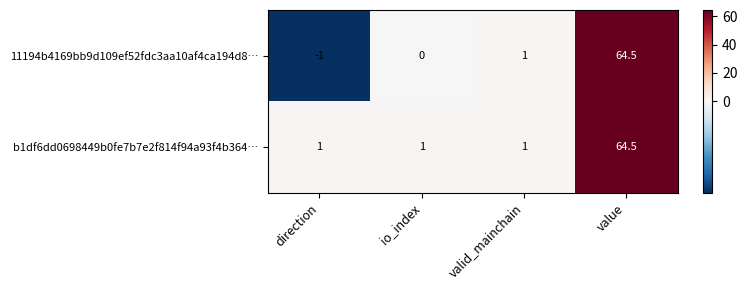

Rank the series by their average value, from highest to lowest.

b1df6dd0698449b0fe7b7e2f814f94a93f4b364…, 11194b4169bb9d109ef52fdc3aa10af4ca194d8…